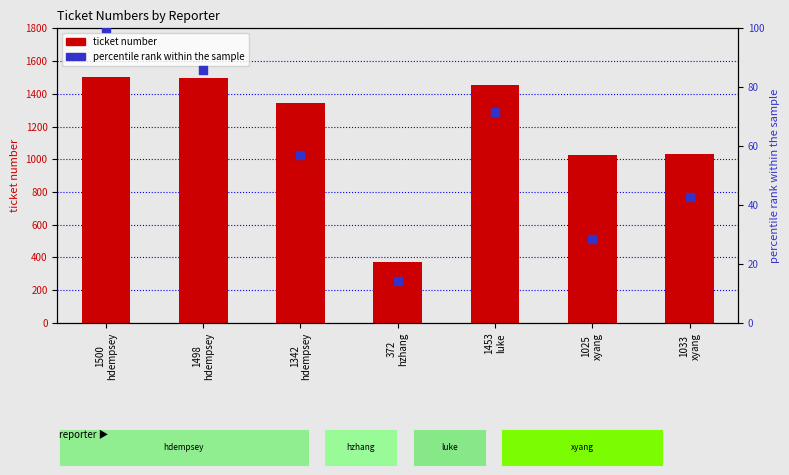

Which series contains the lowest Y value?

percentile rank within the sample